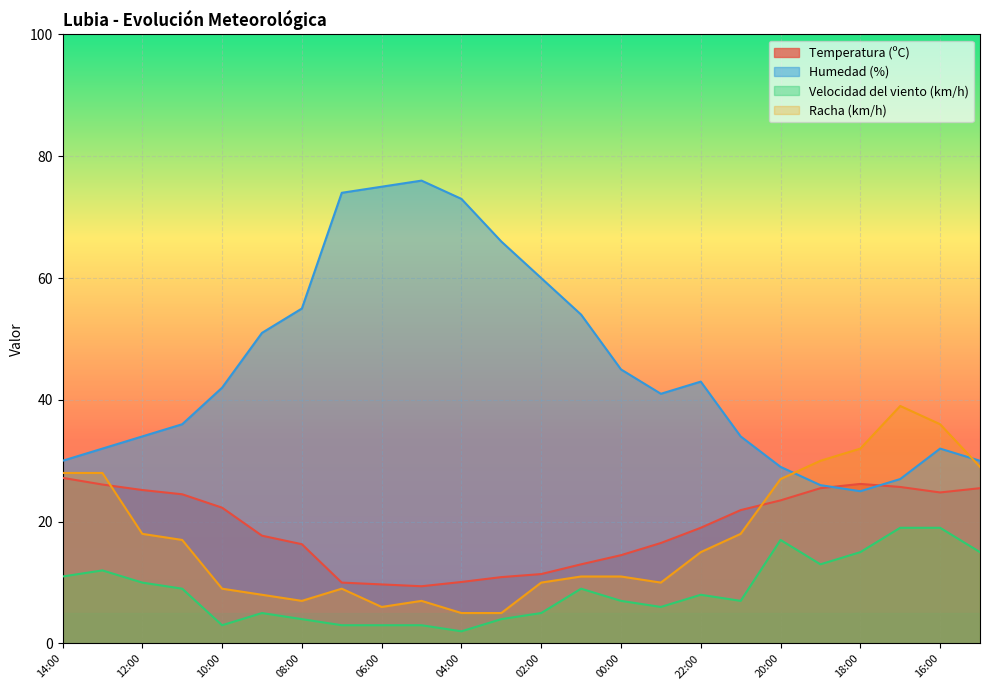

Reading right to left, what are all the values shown in this chart?

Temperatura (ºC): 25.5	24.8	25.7	26.2	25.5	23.5	21.9	19.0	16.5	14.5	13.0	11.4	10.9	10.1	9.4	9.7	10.0	16.3	17.7	22.3	24.5	25.2	26.1	27.2
Humedad (%): 30.0	32.0	27.0	25.0	26.0	29.0	34.0	43.0	41.0	45.0	54.0	60.0	66.0	73.0	76.0	75.0	74.0	55.0	51.0	42.0	36.0	34.0	32.0	30.0
Velocidad del viento (km/h): 15.0	19.0	19.0	15.0	13.0	17.0	7.0	8.0	6.0	7.0	9.0	5.0	4.0	2.0	3.0	3.0	3.0	4.0	5.0	3.0	9.0	10.0	12.0	11.0
Racha (km/h): 29.0	36.0	39.0	32.0	30.0	27.0	18.0	15.0	10.0	11.0	11.0	10.0	5.0	5.0	7.0	6.0	9.0	7.0	8.0	9.0	17.0	18.0	28.0	28.0